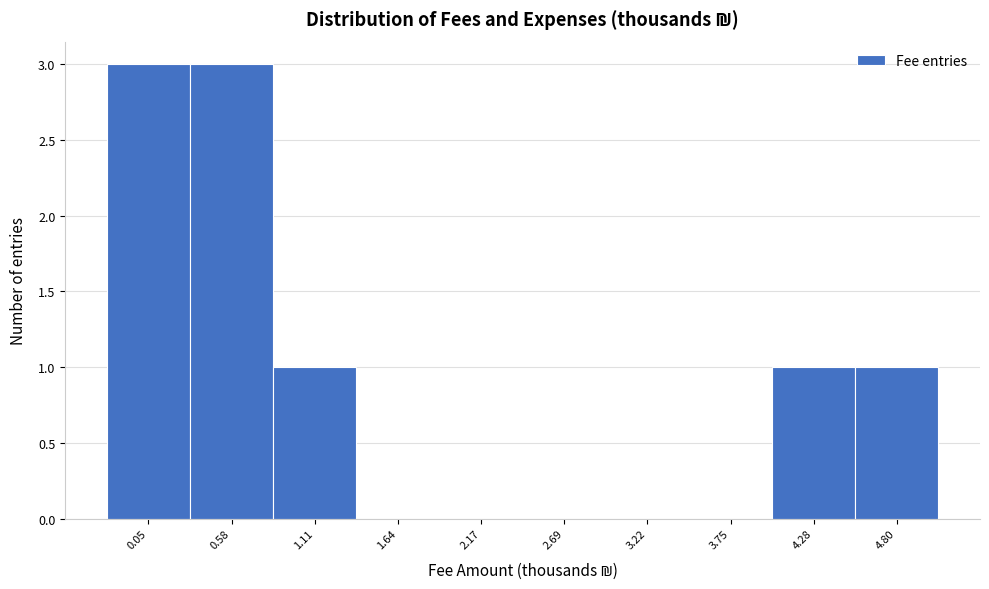

Reading left to right, transcribe all the data shown in this chart.

0.05=3	0.58=3	1.11=1	1.64=0	2.17=0	2.69=0	3.22=0	3.75=0	4.28=1	4.80=1